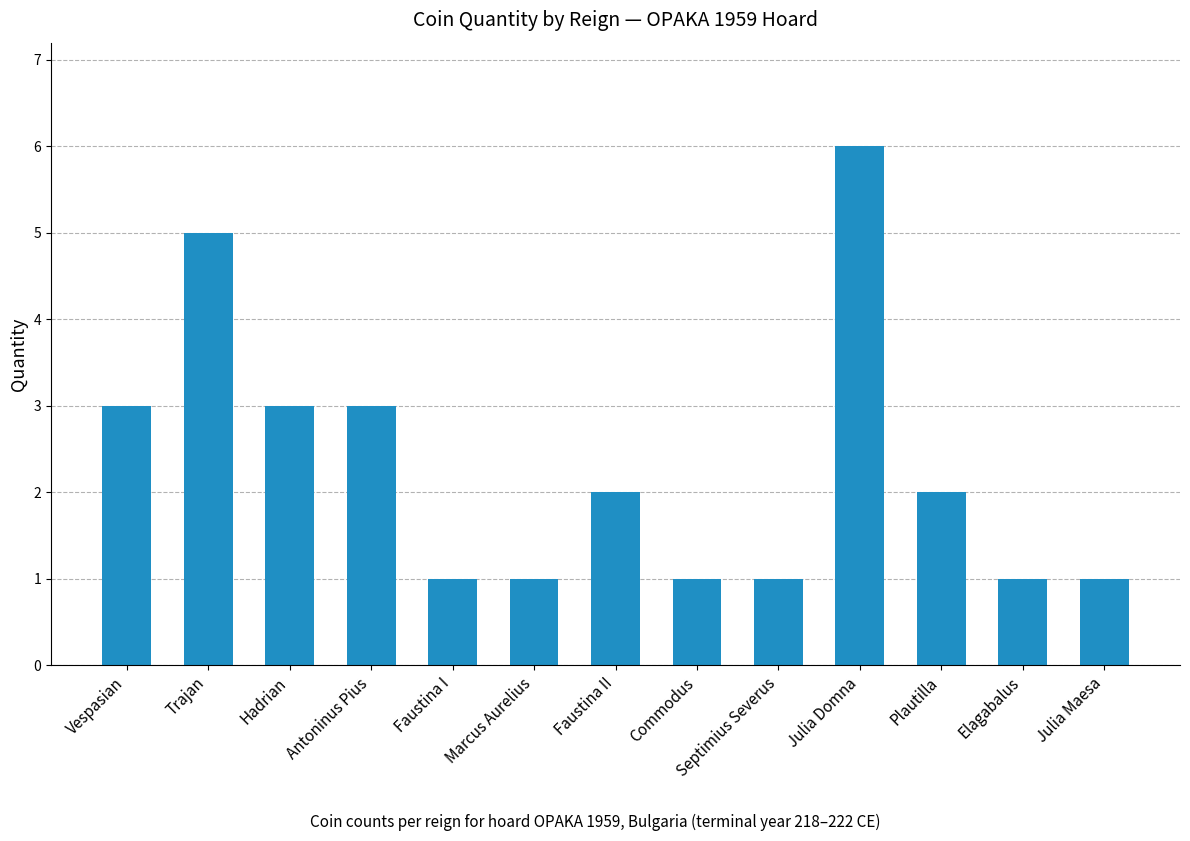

The chart shows a value of 1 at Commodus. True or false?

True